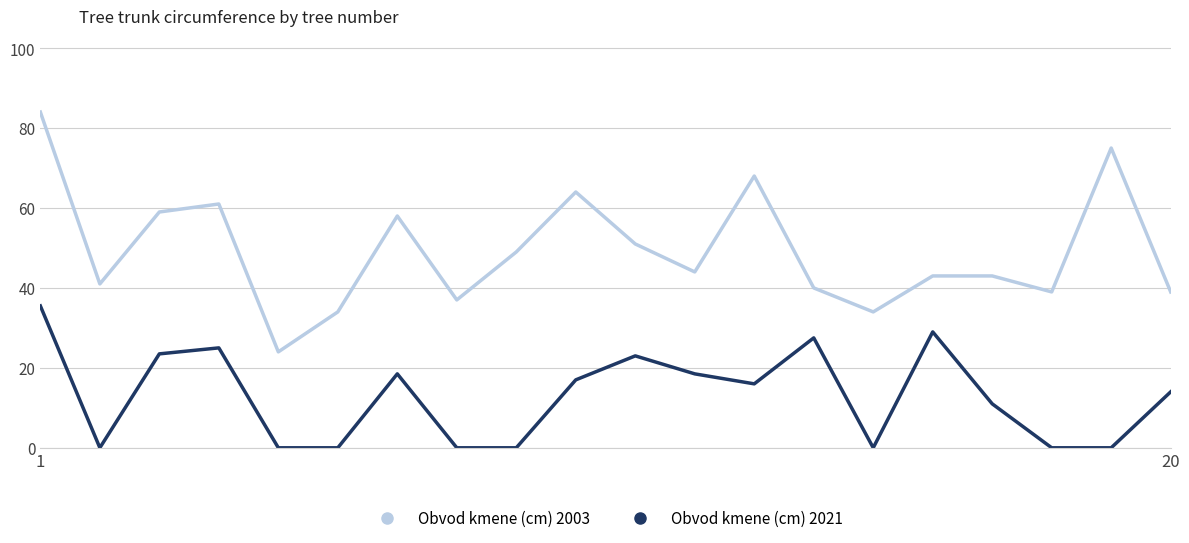

True or false: Obvod kmene (cm) 2021 and Obvod kmene (cm) 2003 cross at least once.

False